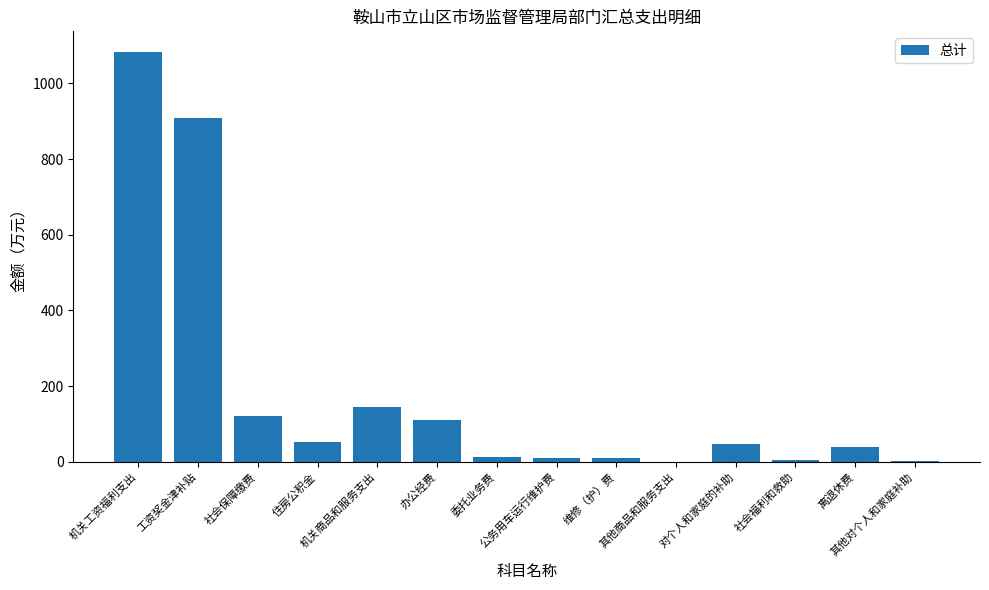

What is the sum of the values at 维修（护）费 and 对个人和家庭的补助?

56.8